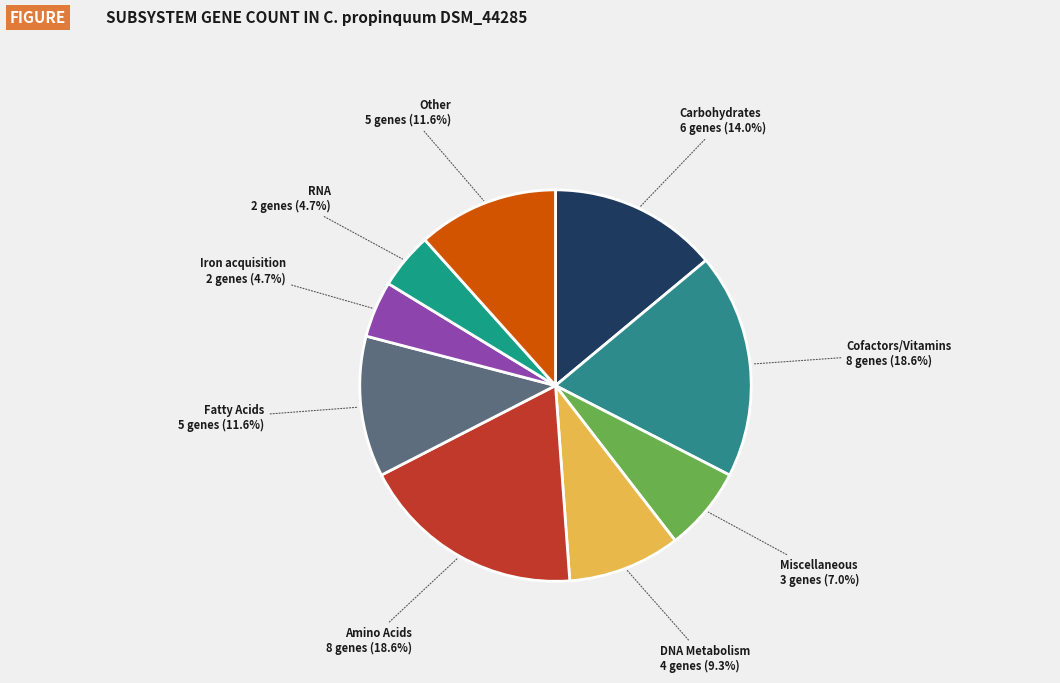

Does any single category account for the majority?

No